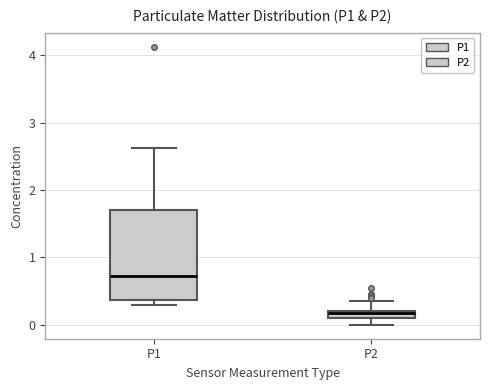

Where does the upper whisker of the box for P2 end on the y-axis? The values are not printed on the chart, so give them approximately, as read against the axis.

0.4